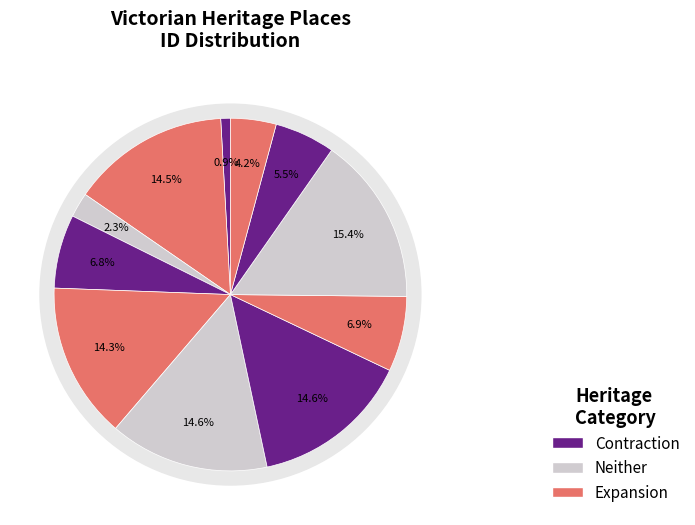

How many slices are in this pie chart?

11